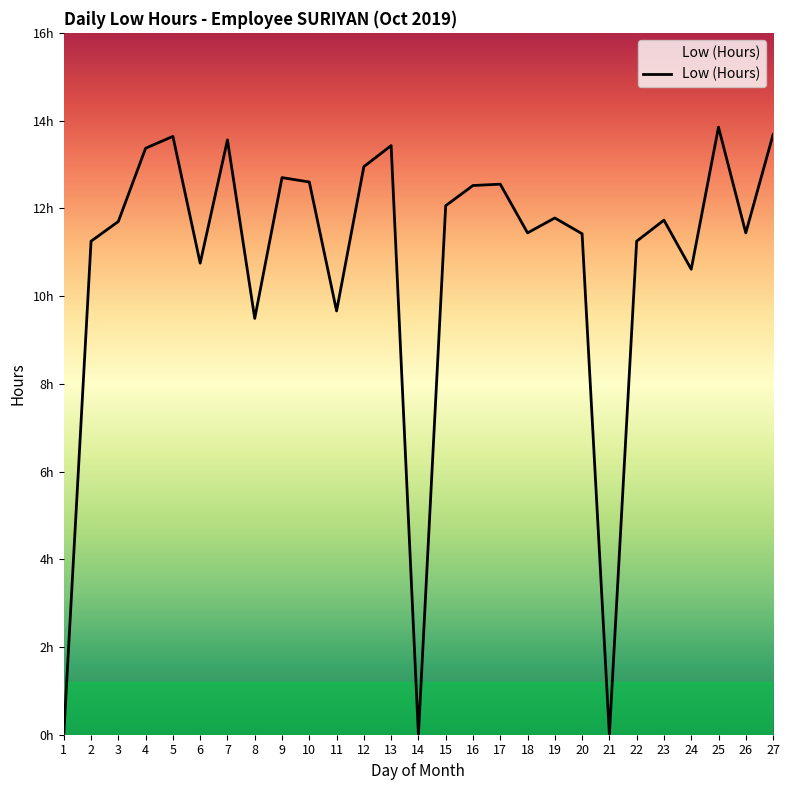

How many points are lower than both their immediate neighbors (excluding endpoints)?

8